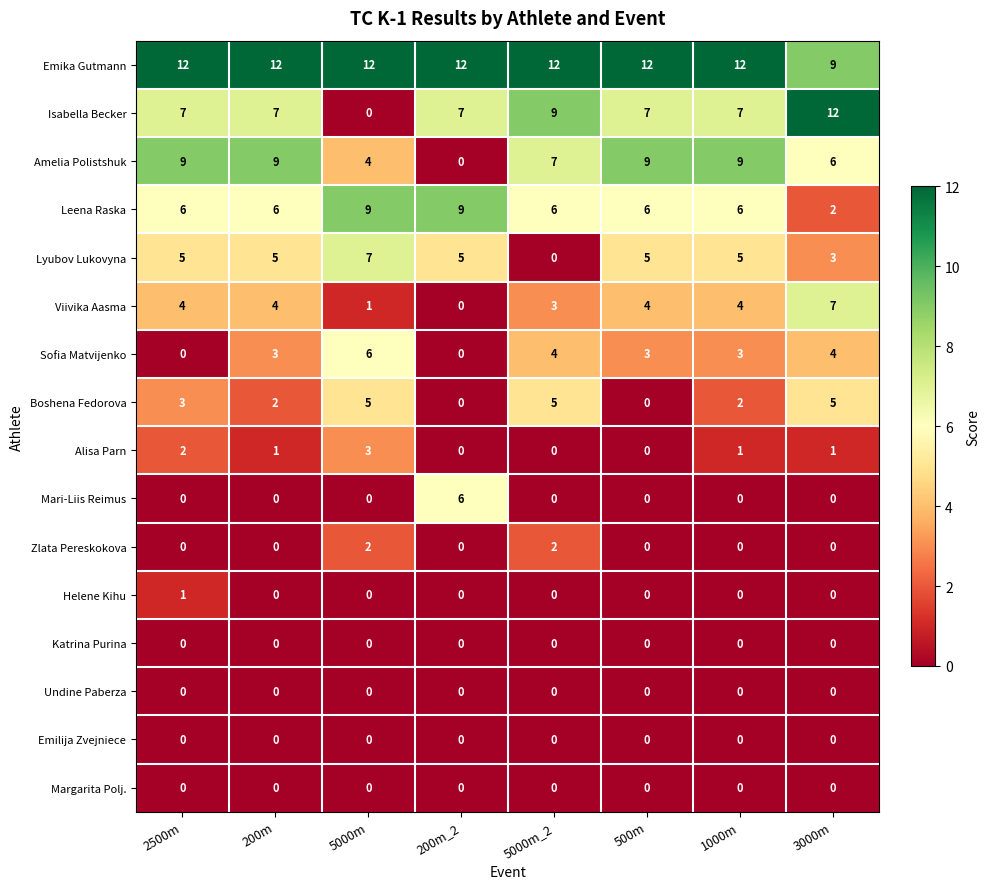

At how many categories does at least one series exceed 8?

8